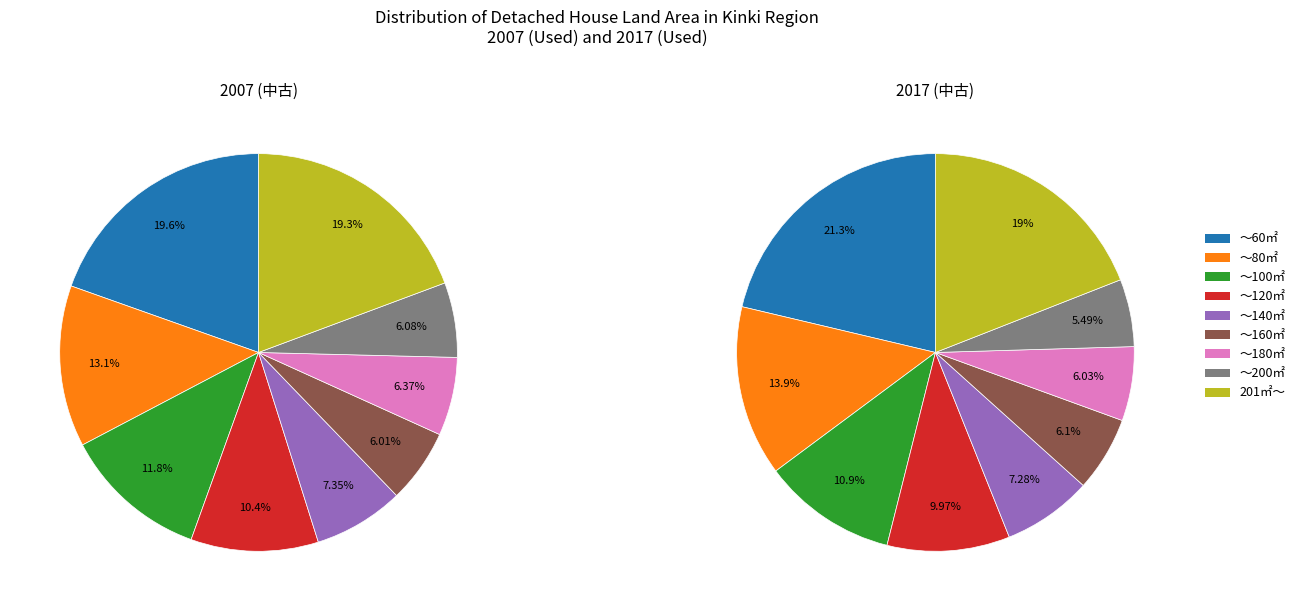

Does ～140㎡ represent more than half of the total?

No